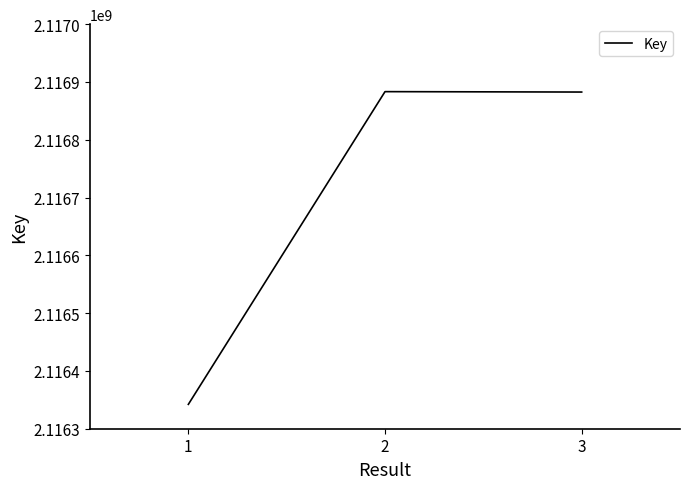

Does the chart have visible grid lines?

No